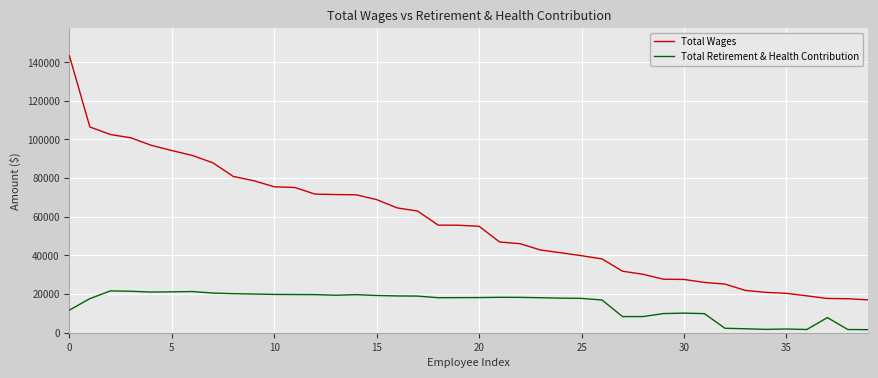

What is the highest value of the Total Wages series?

143359